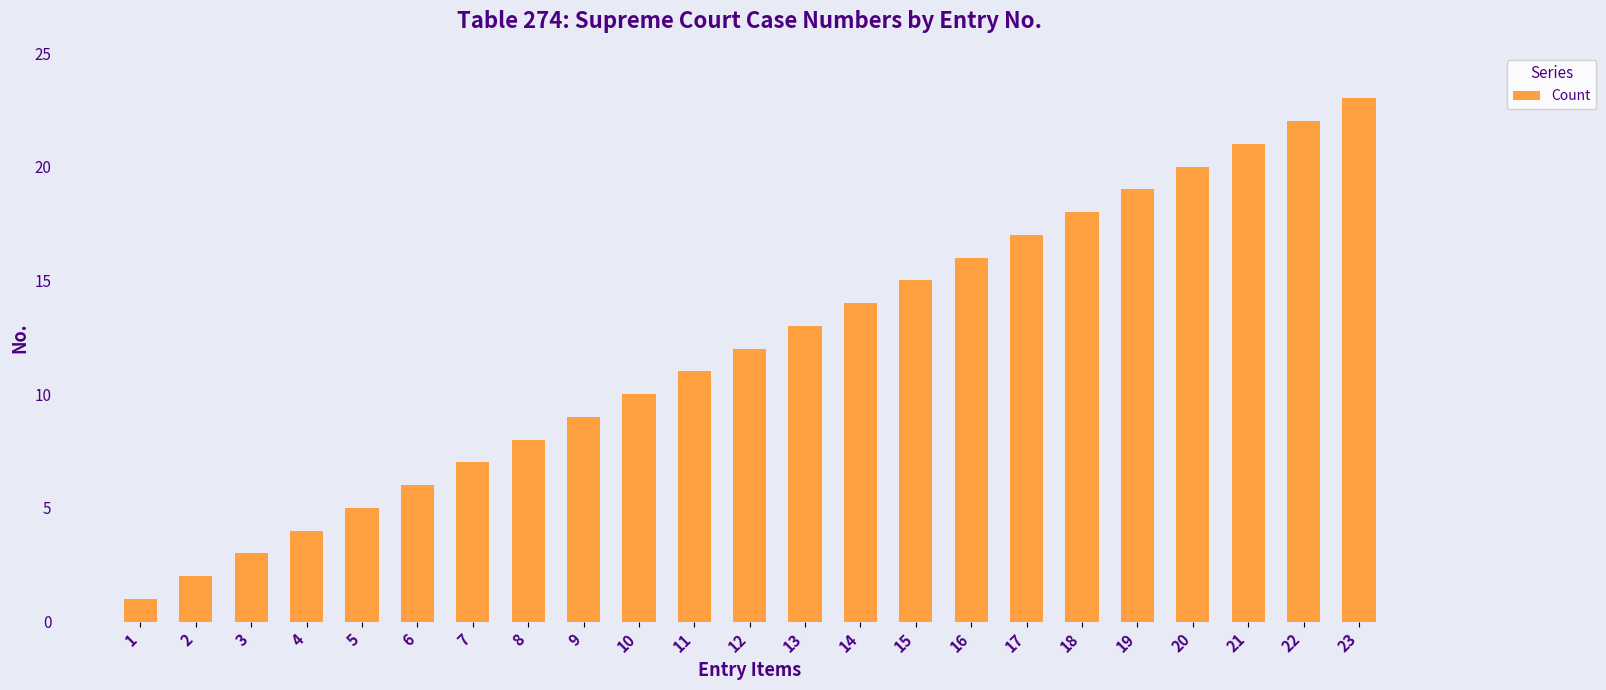

What is the ratio of the value at 17 to the value at 23?

0.7